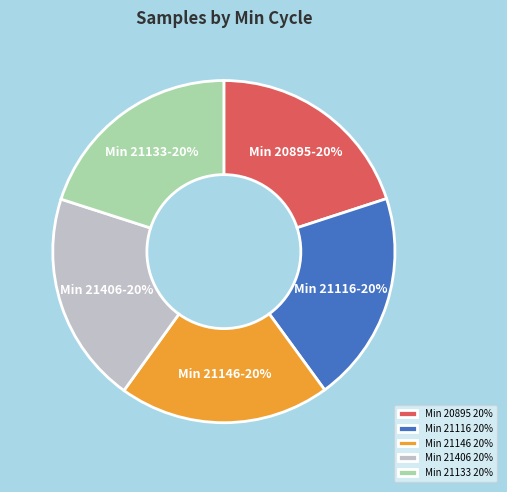

Count the number of slices in the pie.

5